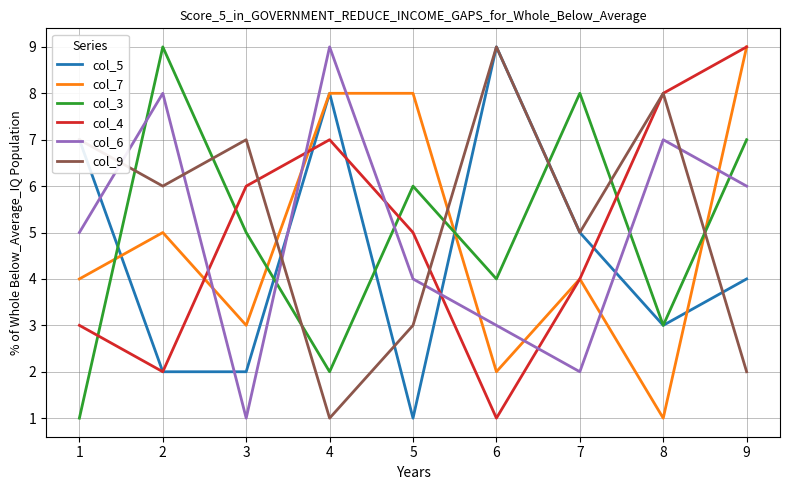

How many values in the col_4 series are below 5?

4